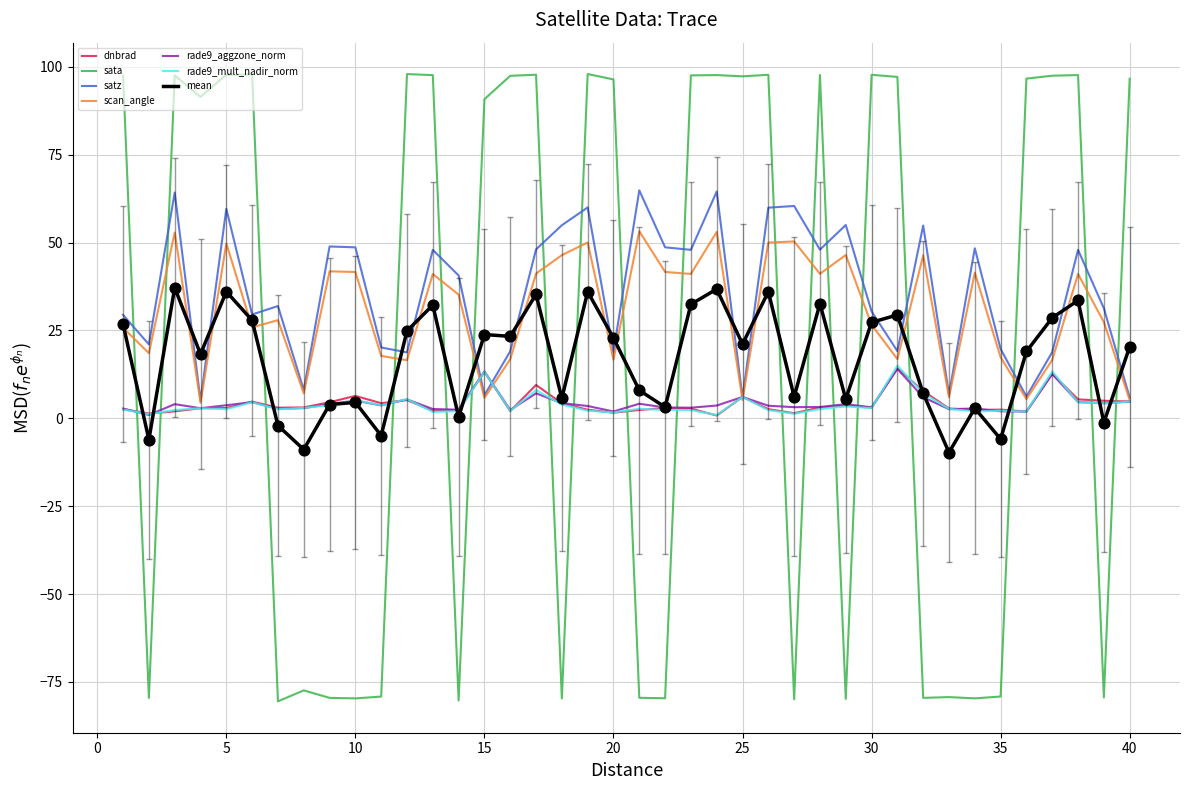

Which series has the largest range (max minus min)?

sata